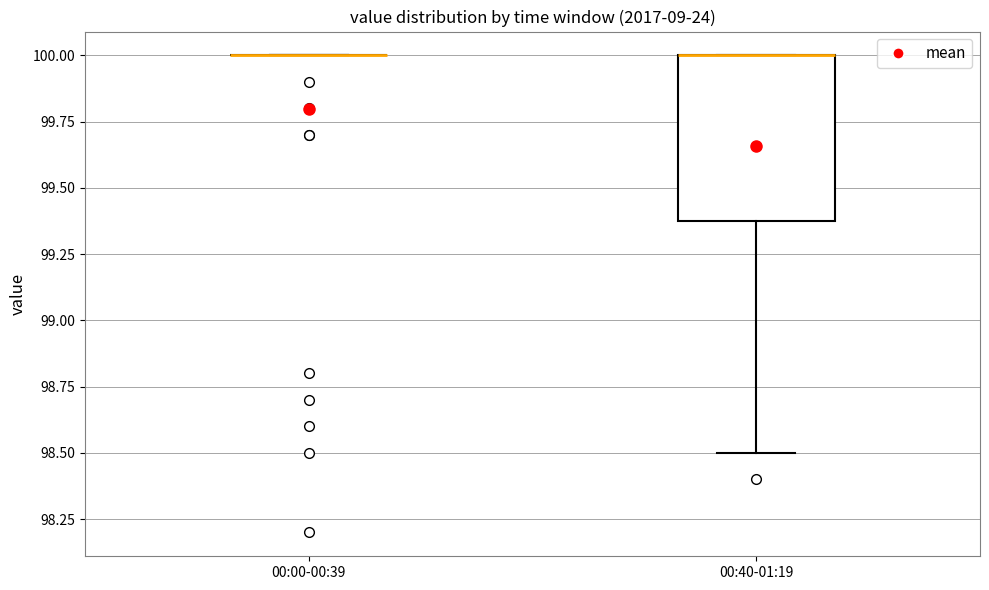

Which box is the tallest, from its lower edge to its upper edge?

00:40-01:19